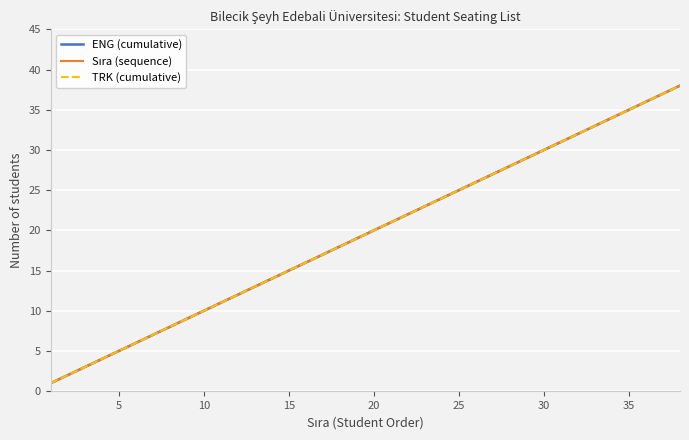

Does the chart display data point markers on the line(s)?

No